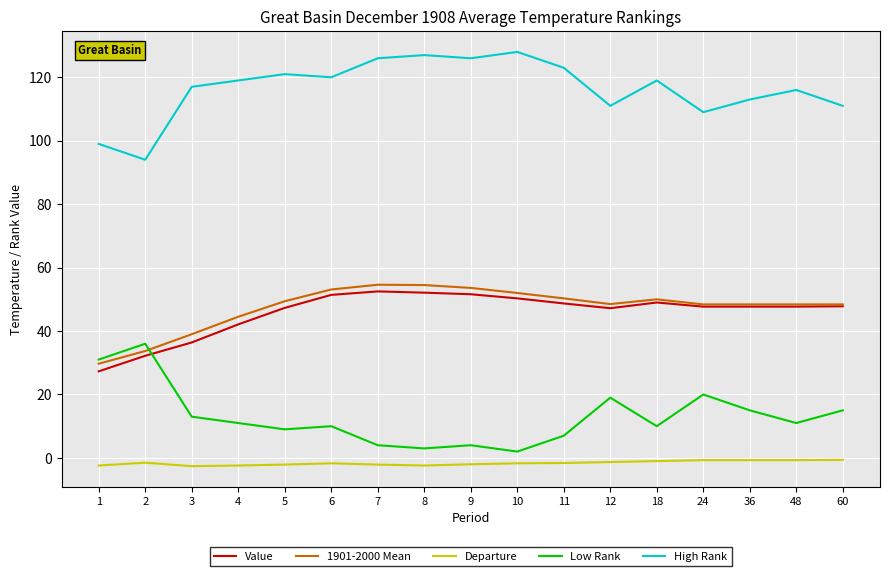

What is the average value of the High Rank series?

116.4